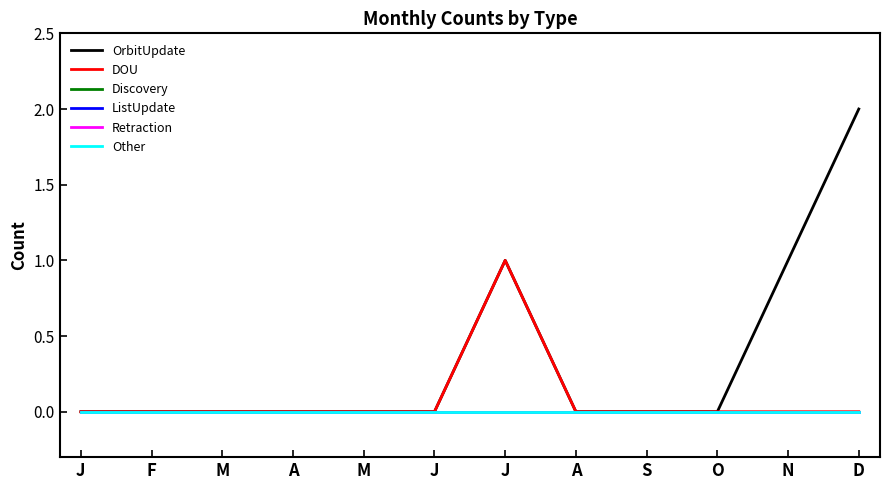

What is the label of the 7th point from the right?

J